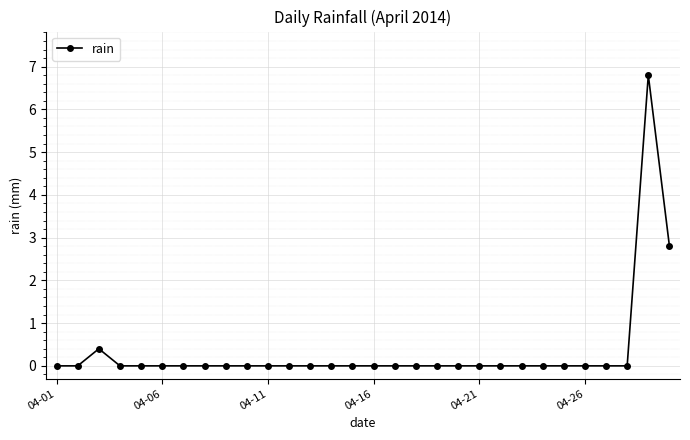

What is the difference between the maximum and minimum values?

6.8